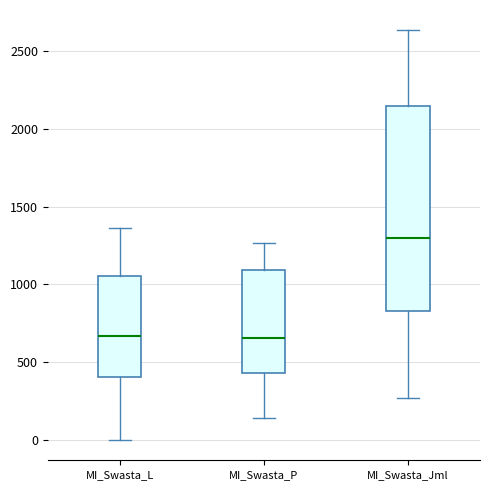

Where is the lower edge of the box for MI_Swasta_L on the y-axis? The values are not printed on the chart, so give them approximately, as read against the axis.

400